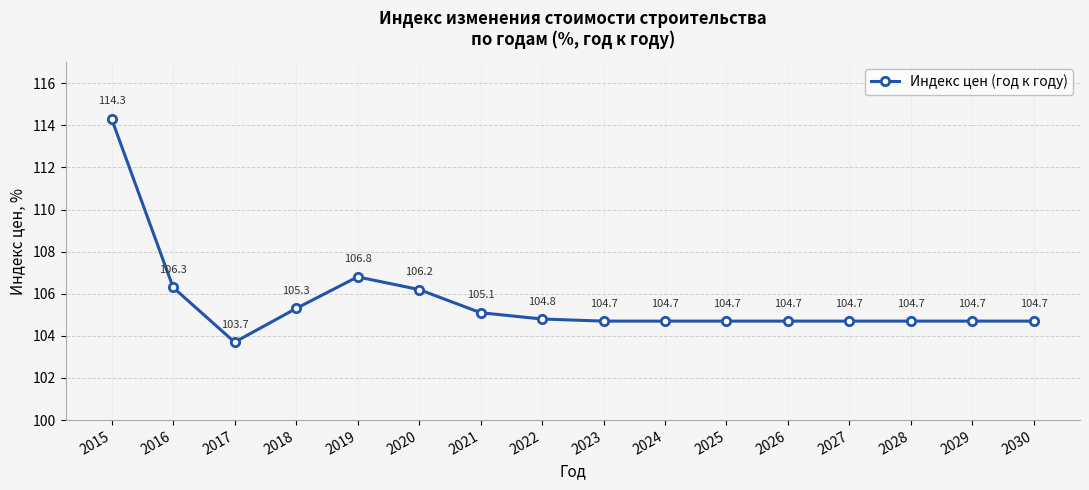

Is it true that the value at 2024 is 35.8?

False